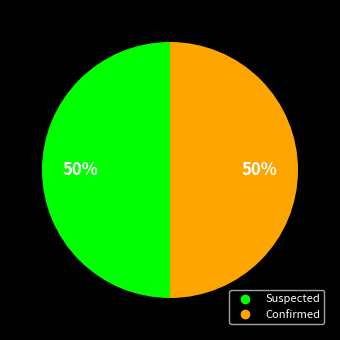

To the nearest percent, what is the combined percentage of Confirmed and Suspected?

100%